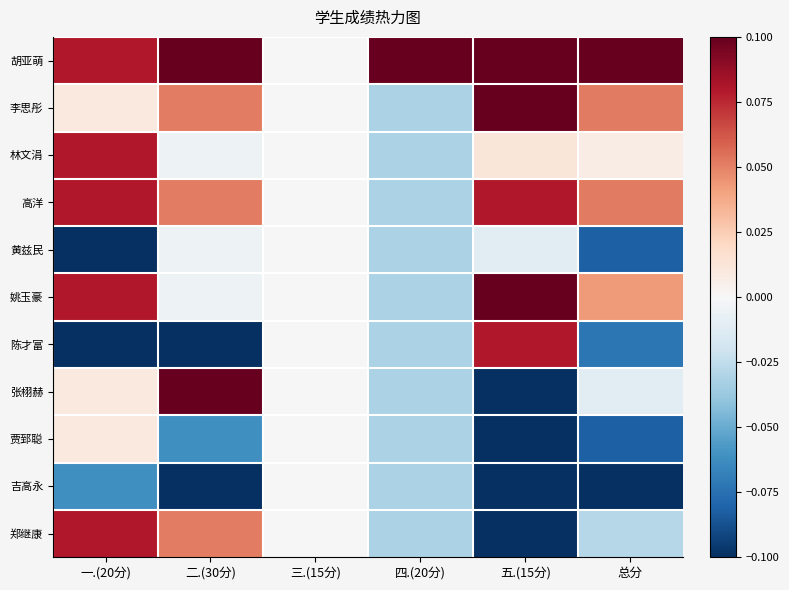

Reading left to right, extract all data points from this chart.

胡亚萌: 一.(20分)=0.1	二.(30分)=0.1	三.(15分)=0.0	四.(20分)=0.3	五.(15分)=0.1	总分=0.3
李思彤: 一.(20分)=0.0	二.(30分)=0.1	三.(15分)=0.0	四.(20分)=-0.0	五.(15分)=0.1	总分=0.1
林文涓: 一.(20分)=0.1	二.(30分)=-0.0	三.(15分)=0.0	四.(20分)=-0.0	五.(15分)=0.0	总分=0.0
高洋: 一.(20分)=0.1	二.(30分)=0.1	三.(15分)=0.0	四.(20分)=-0.0	五.(15分)=0.1	总分=0.1
黄兹民: 一.(20分)=-0.2	二.(30分)=-0.0	三.(15分)=0.0	四.(20分)=-0.0	五.(15分)=-0.0	总分=-0.1
姚玉豪: 一.(20分)=0.1	二.(30分)=-0.0	三.(15分)=0.0	四.(20分)=-0.0	五.(15分)=0.1	总分=0.0
陈才富: 一.(20分)=-0.1	二.(30分)=-0.2	三.(15分)=0.0	四.(20分)=-0.0	五.(15分)=0.1	总分=-0.1
张栩赫: 一.(20分)=0.0	二.(30分)=0.2	三.(15分)=0.0	四.(20分)=-0.0	五.(15分)=-0.1	总分=-0.0
贾郅聪: 一.(20分)=0.0	二.(30分)=-0.1	三.(15分)=0.0	四.(20分)=-0.0	五.(15分)=-0.1	总分=-0.1
吉高永: 一.(20分)=-0.1	二.(30分)=-0.2	三.(15分)=0.0	四.(20分)=-0.0	五.(15分)=-0.1	总分=-0.1
郑继康: 一.(20分)=0.1	二.(30分)=0.1	三.(15分)=0.0	四.(20分)=-0.0	五.(15分)=-0.1	总分=-0.0